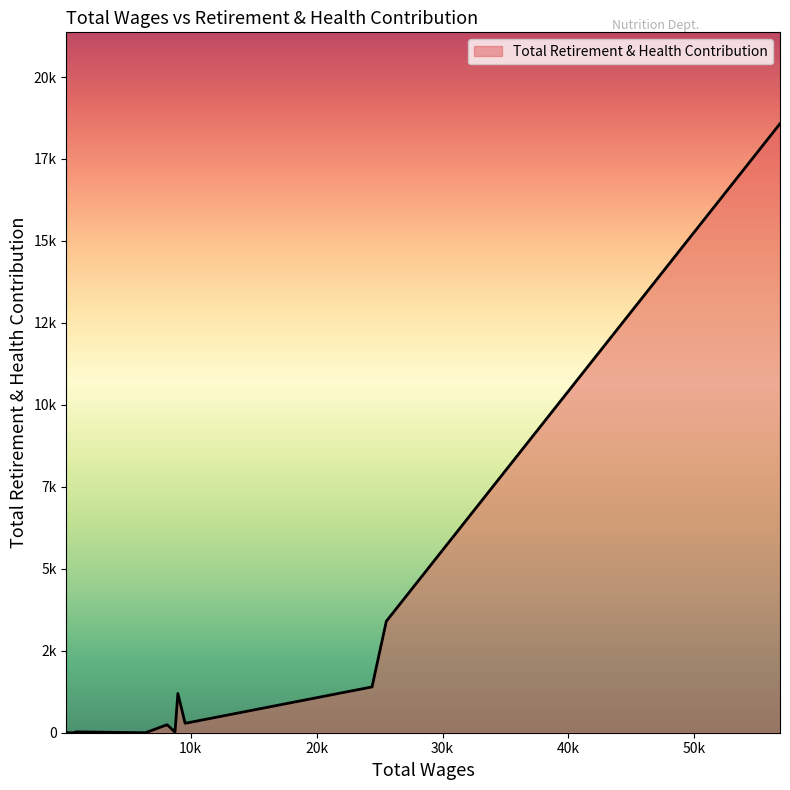

Does the chart display data point markers on the line(s)?

No